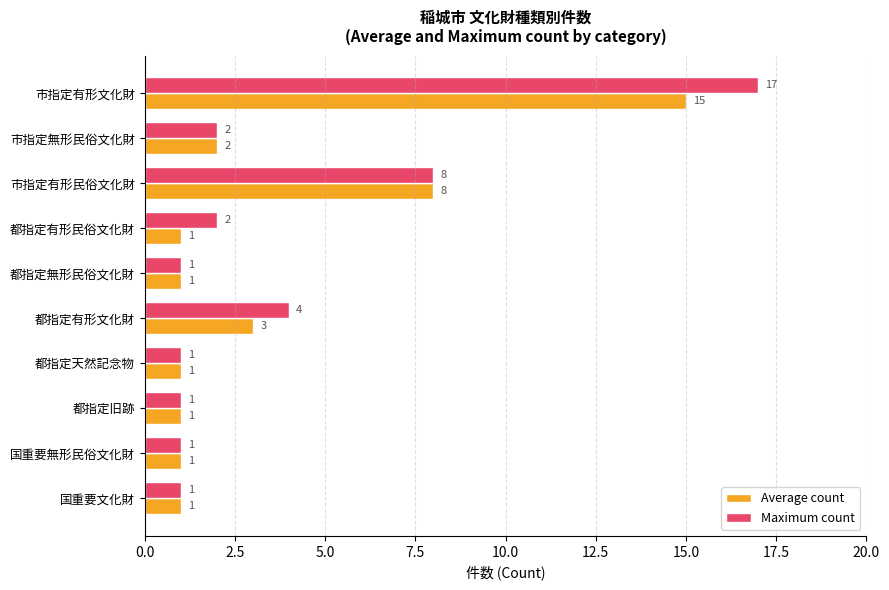

Which series has the widest spread of values?

Maximum count